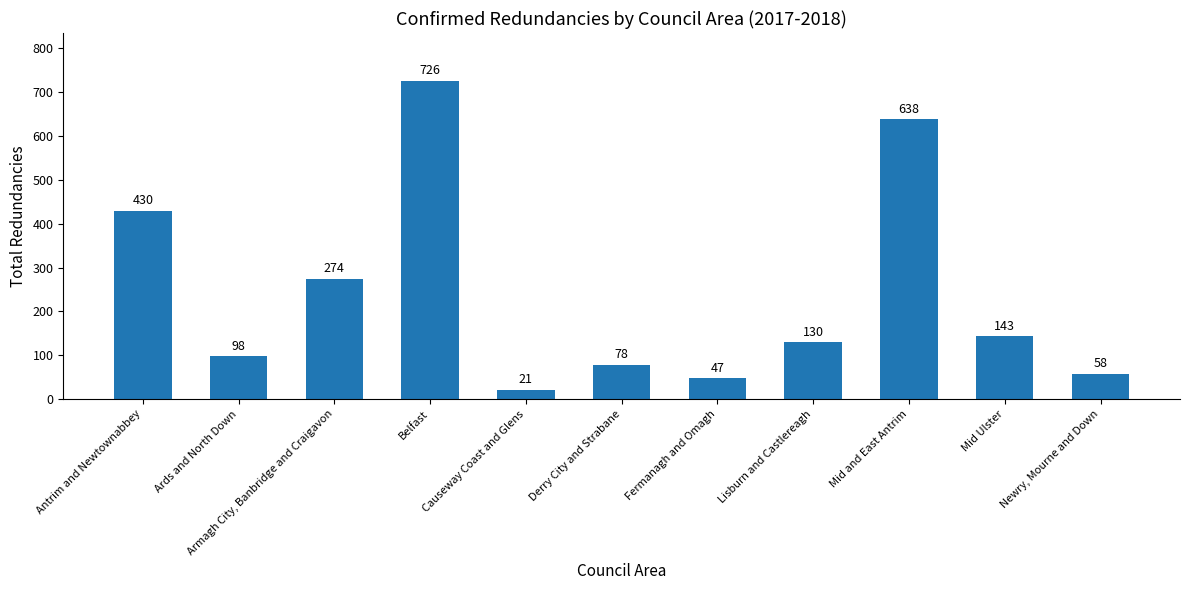

The chart shows a value of 274 at Armagh City, Banbridge and Craigavon. True or false?

True